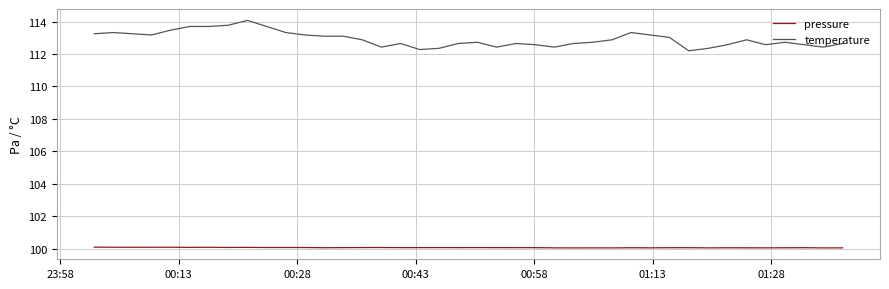

True or false: pressure and temperature intersect in this chart.

False